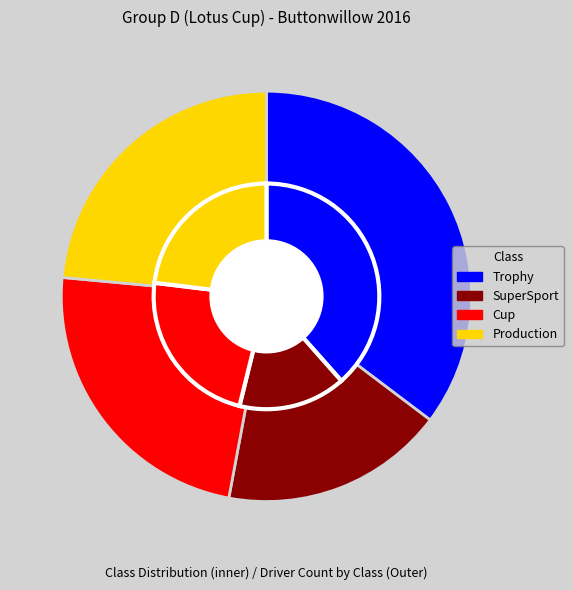

Rank the categories by value from lowest to highest.

SuperSport, Cup, Production, Trophy